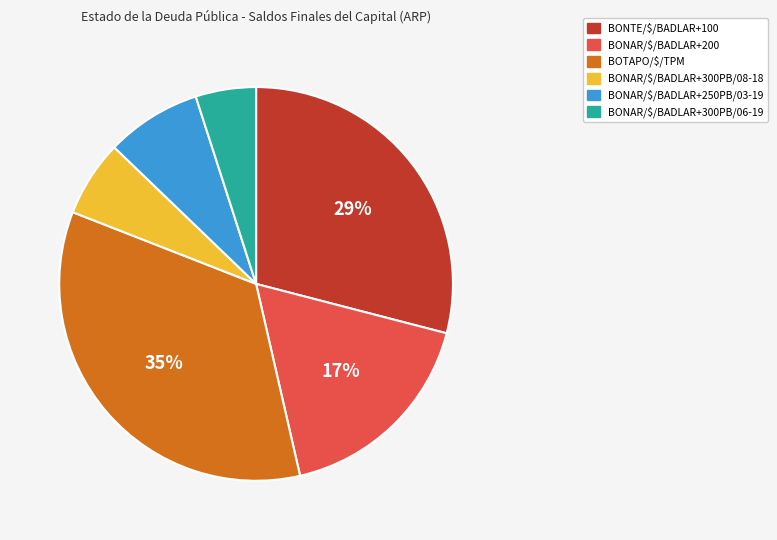

Does BONTE/$/BADLAR+100 account for over 50% of the chart?

No